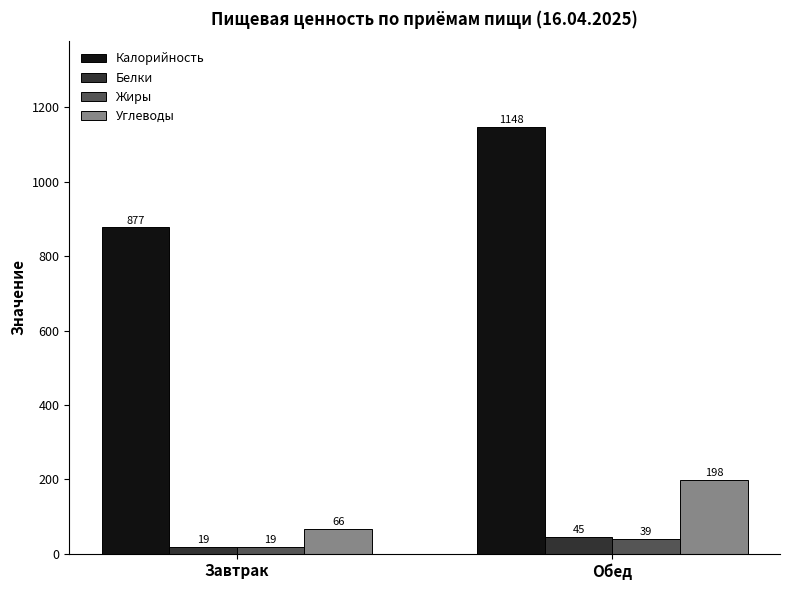

Is the value of Жиры at Обед greater than the value of Калорийность at Завтрак?

No